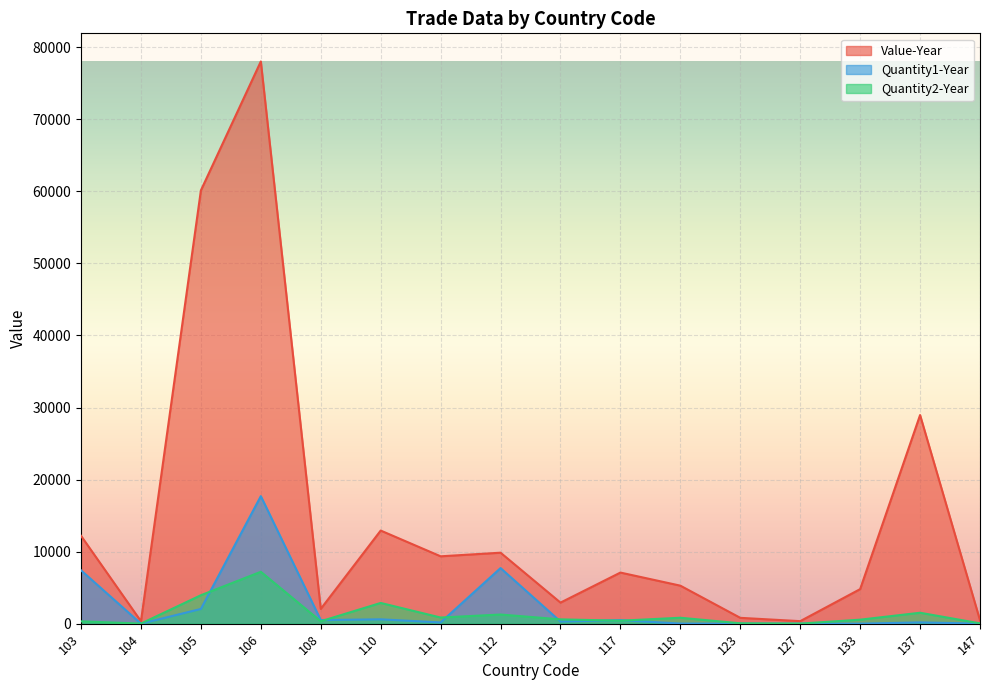

Between 103 and 127, which series saw the biggest shift?

Value-Year